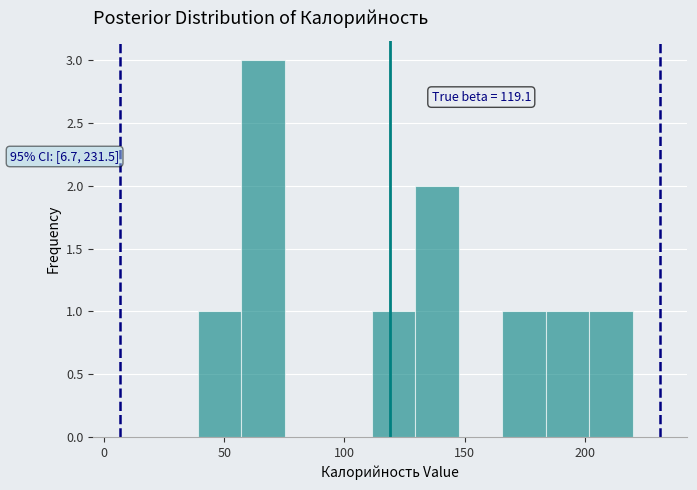

Around what value on the x-axis is the tallest bar? Give the approximate position of its centre, as read against the axis.

65